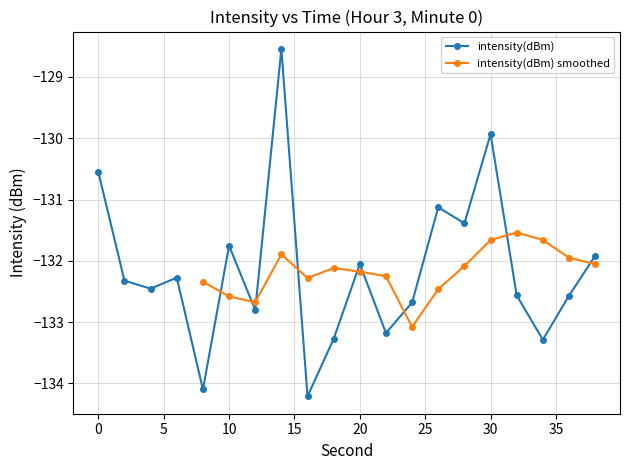

Does the chart display data point markers on the line(s)?

Yes